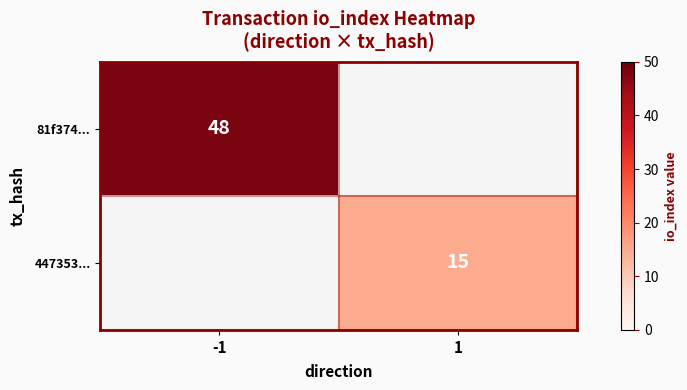

What is the minimum value shown in the chart?

15.0